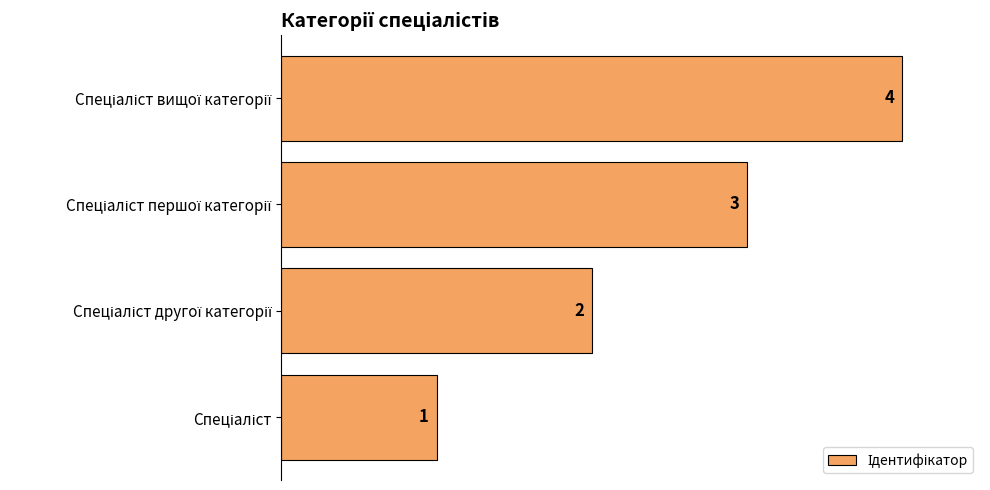

What is the sum of all values?

10